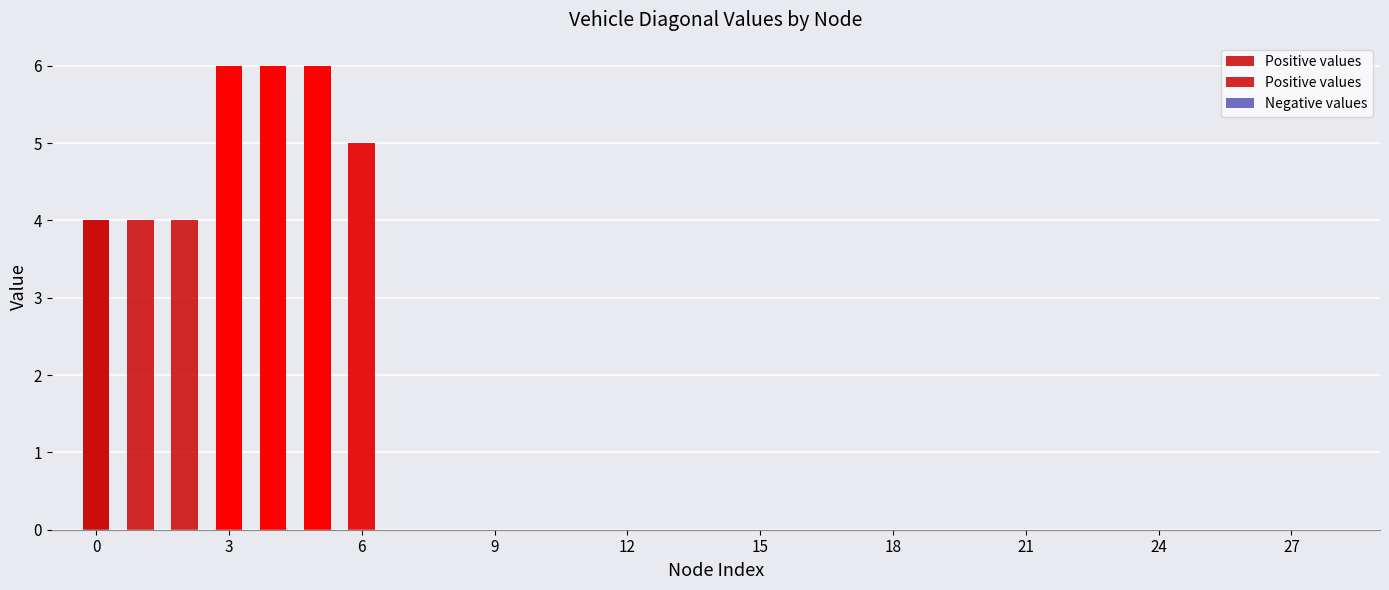

List the labels in order of value, largest first.

3, 4, 5, 6, 0, 1, 2, 7, 8, 9, 10, 11, 12, 13, 14, 15, 16, 17, 18, 19, 20, 21, 22, 23, 24, 25, 26, 27, 28